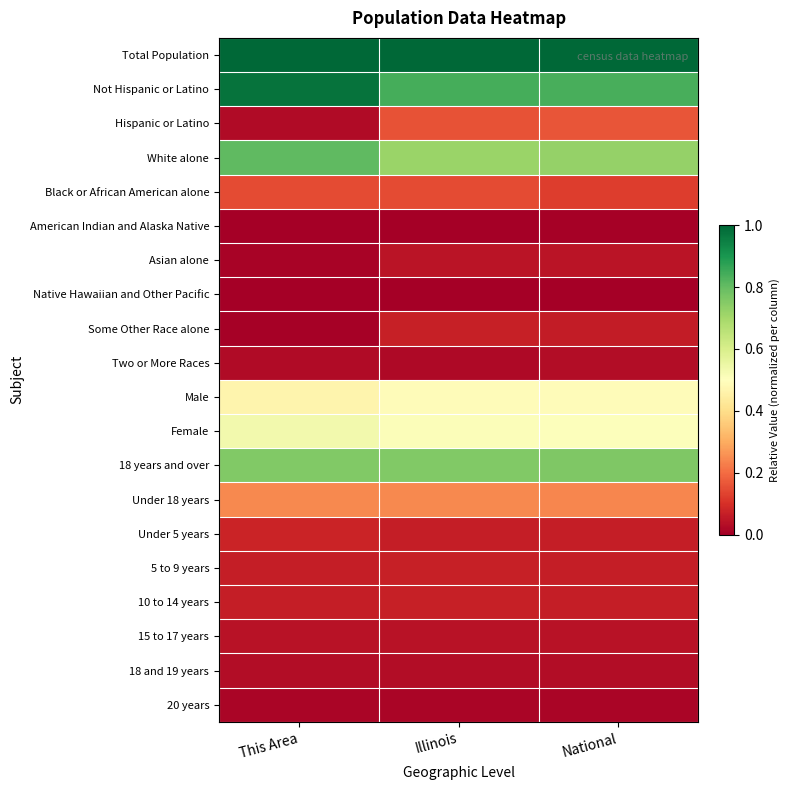

Which has a higher value, Illinois or This Area?

Illinois